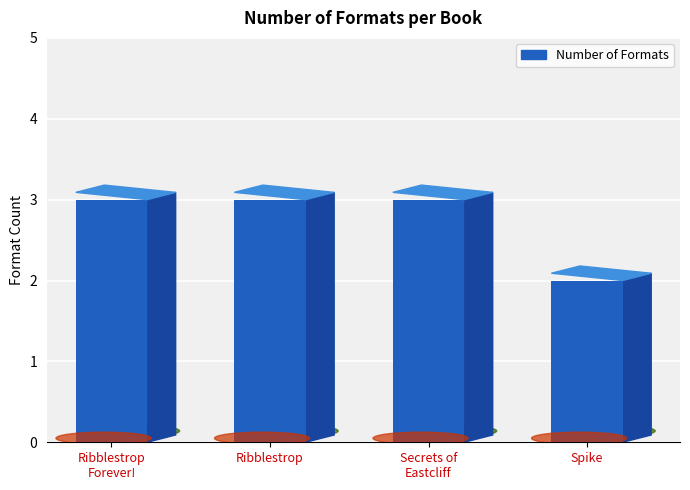

What is the approximate value at Andy Mulligan (62670603) - Ribblestrop Forever!?

3